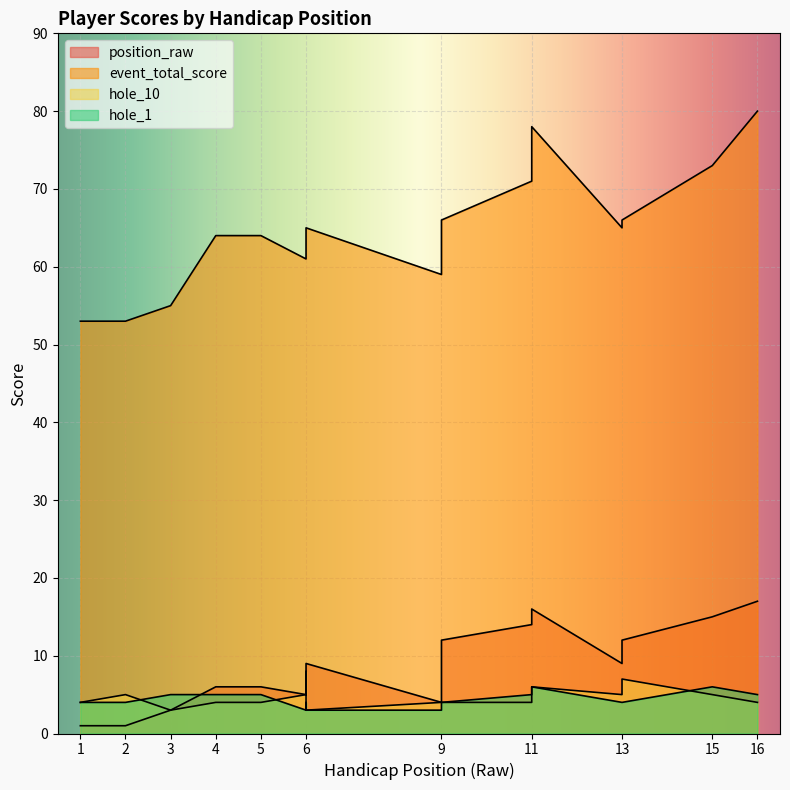

Reading right to left, list all the values displayed in this chart.

position_raw: 16=17	15=15	13=12	13=9	11=16	11=14	9=12	9=4	6=9	6=9	6=5	5=6	4=6	3=3	2=1	1=1
event_total_score: 16=80	15=73	13=66	13=65	11=78	11=71	9=66	9=59	6=65	6=65	6=61	5=64	4=64	3=55	2=53	1=53
hole_10: 16=4	15=5	13=7	13=5	11=6	11=4	9=4	9=4	6=3	6=8	6=5	5=4	4=4	3=3	2=5	1=4
hole_1: 16=5	15=6	13=4	13=4	11=6	11=5	9=4	9=3	6=3	6=4	6=3	5=5	4=5	3=5	2=4	1=4